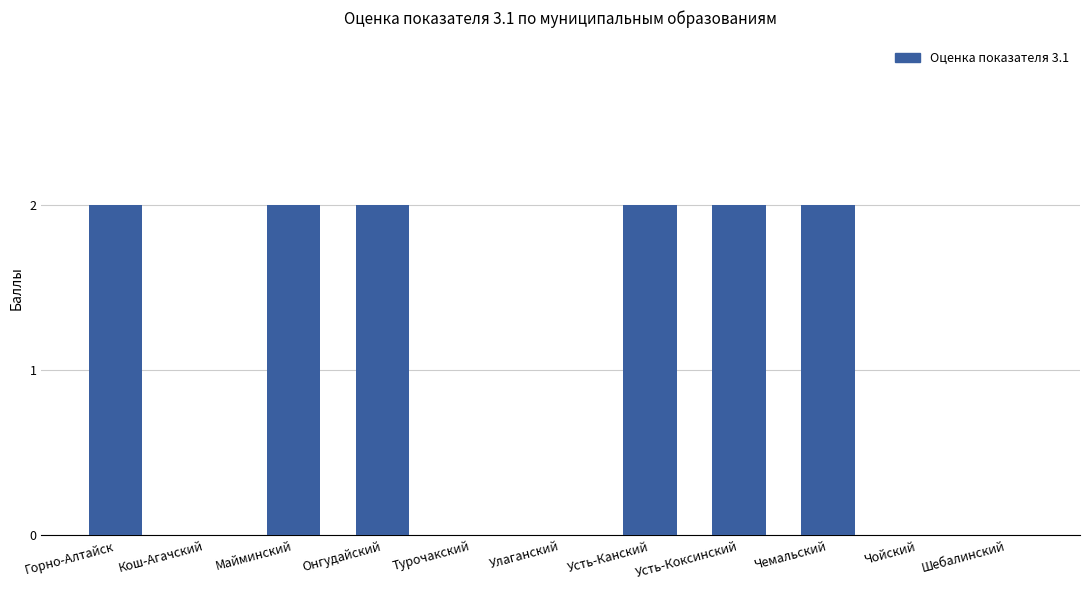

True or false: the data shows 2 at Майминский.

True